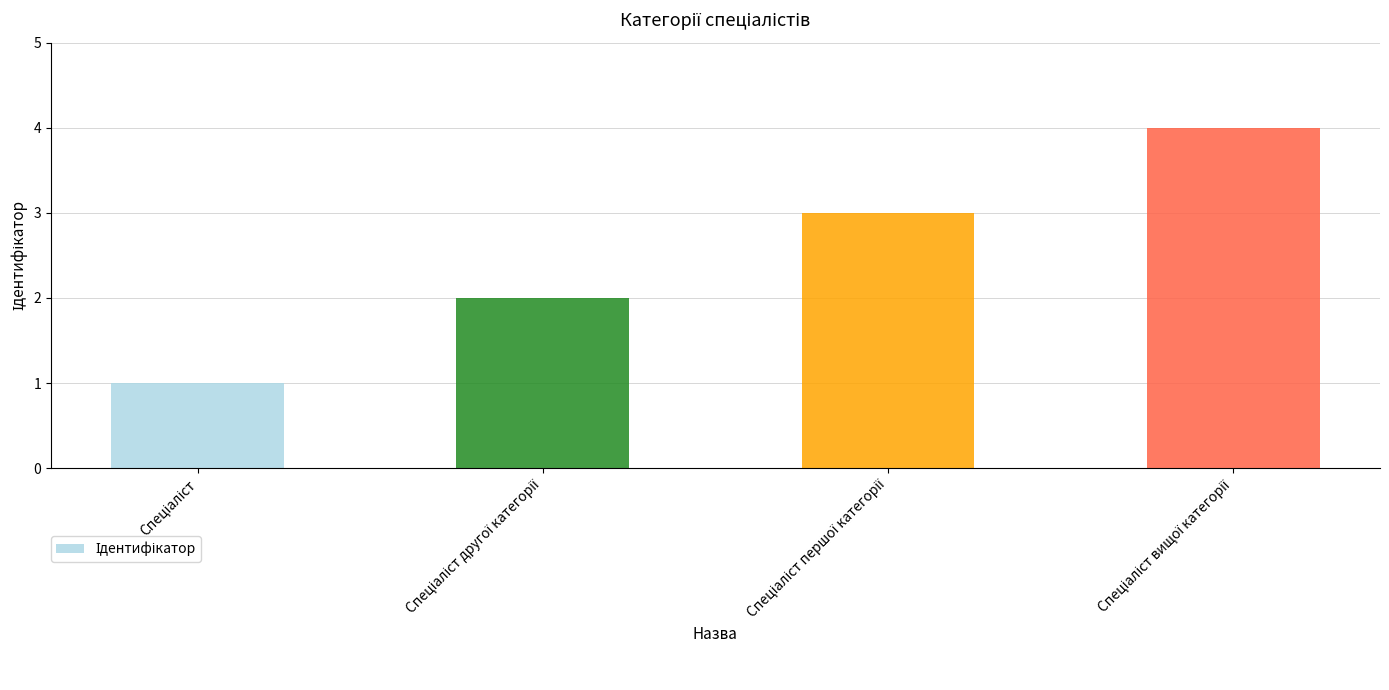

What is the difference between the maximum and minimum values?

3